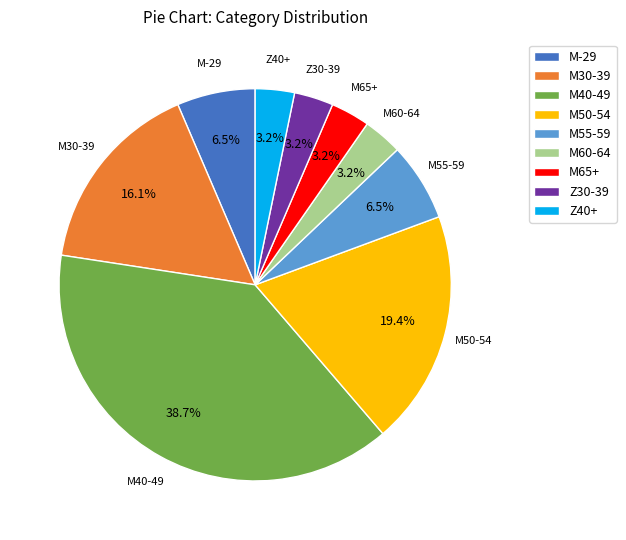

Which slice is the largest?

M40-49